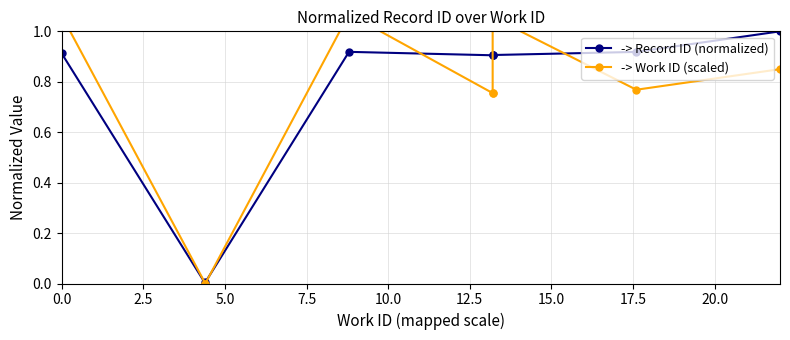

How many times do -> Work ID (scaled) and -> Record ID (normalized) cross each other?

4